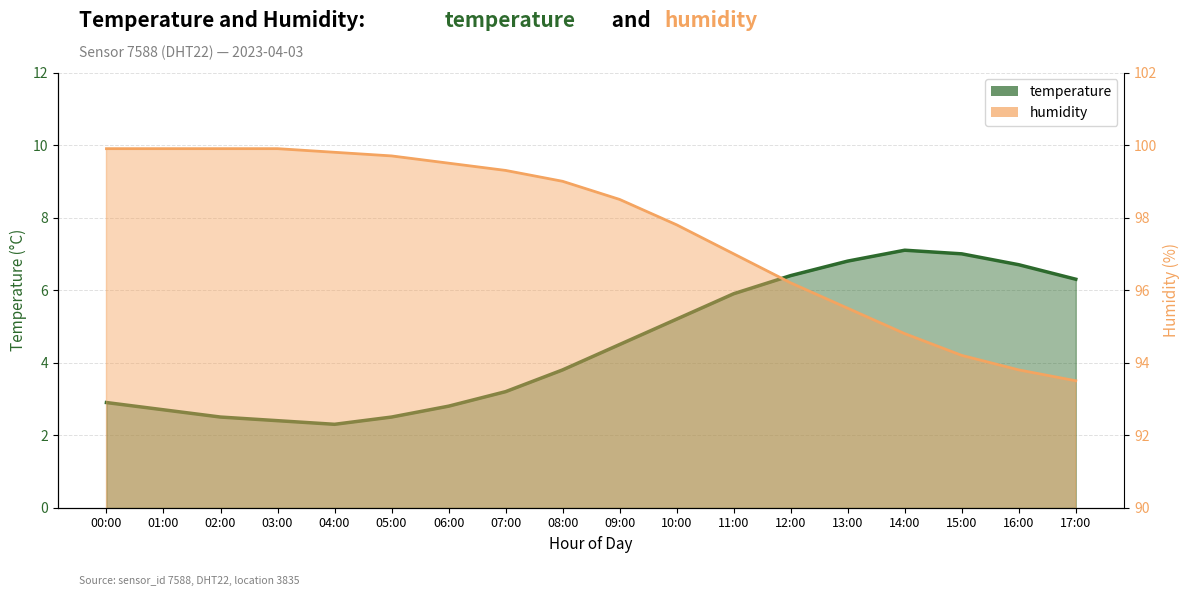

True or false: temperature has a value of 1.8 at 10:00.

False